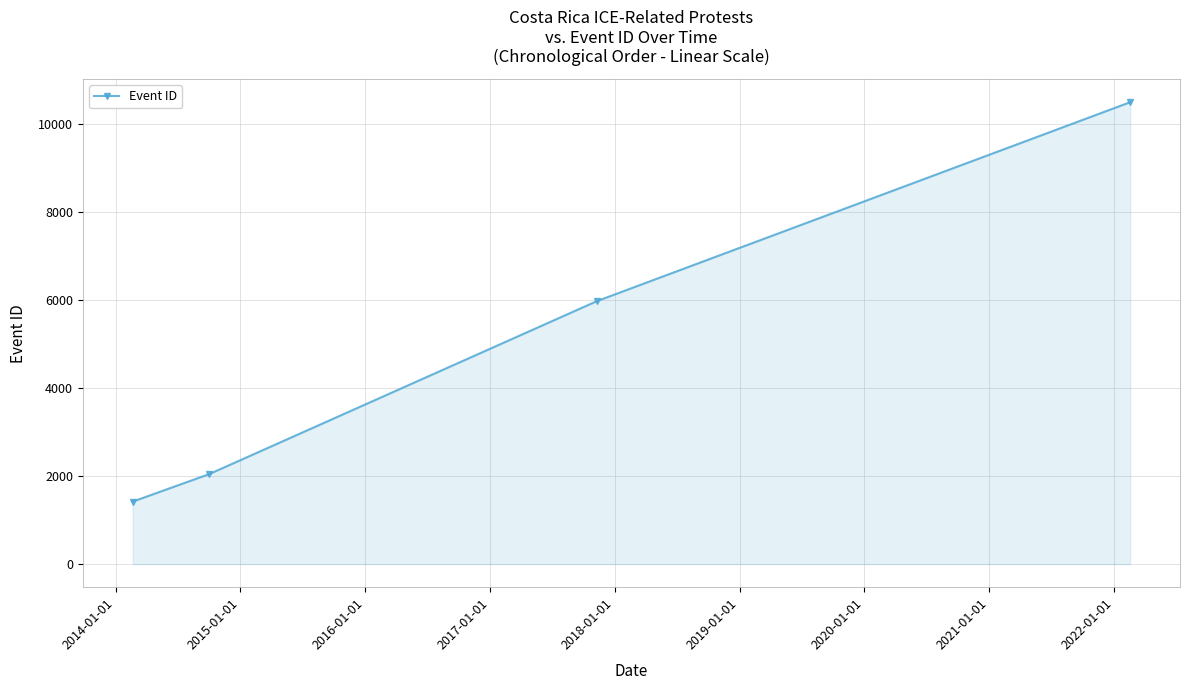

Count the number of data series in this chart.

1